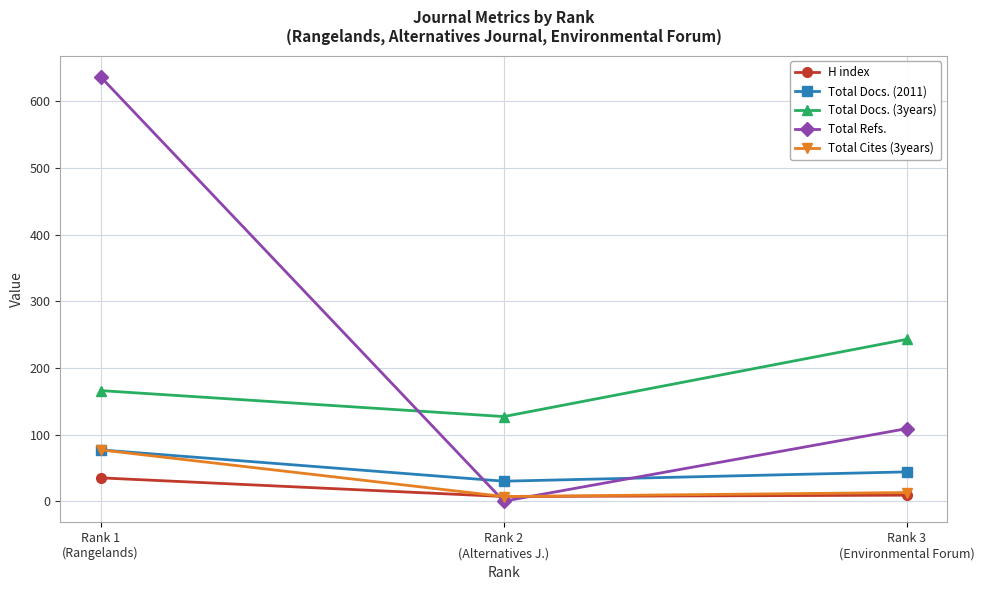

Is the value of H index at Rank 2
(Alternatives J.) greater than the value of Total Docs. (2011) at Rank 3
(Environmental Forum)?

No